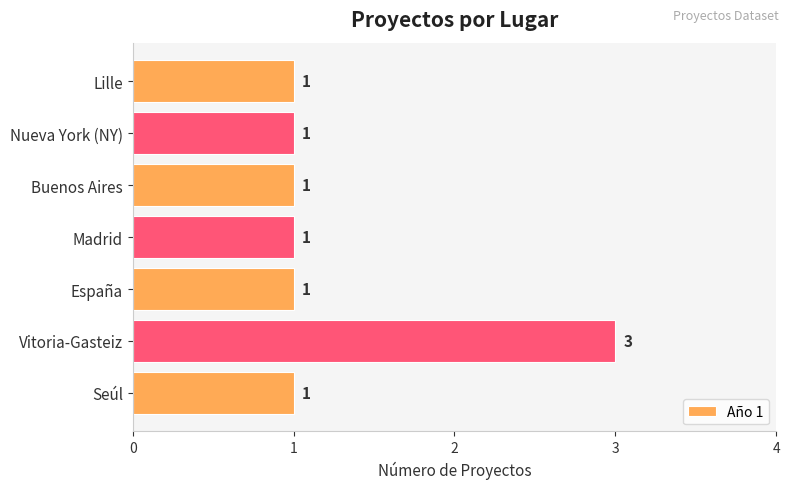

What is the ratio of the value at Nueva York (NY) to the value at Lille?

1.0